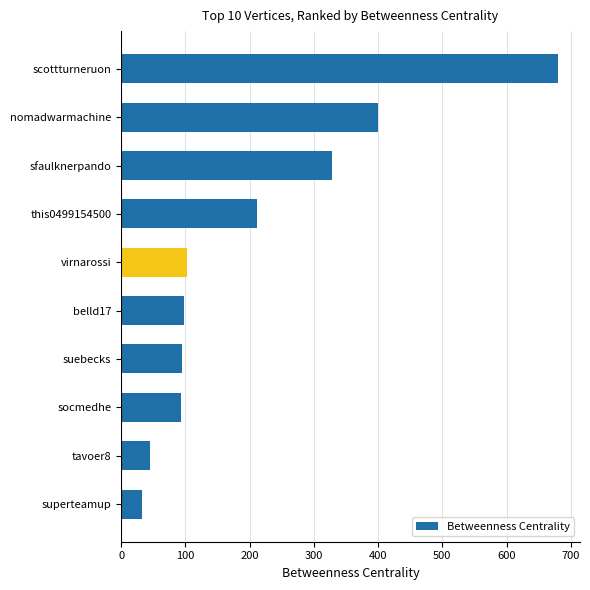

At which label is the value closest to 355?

sfaulknerpando